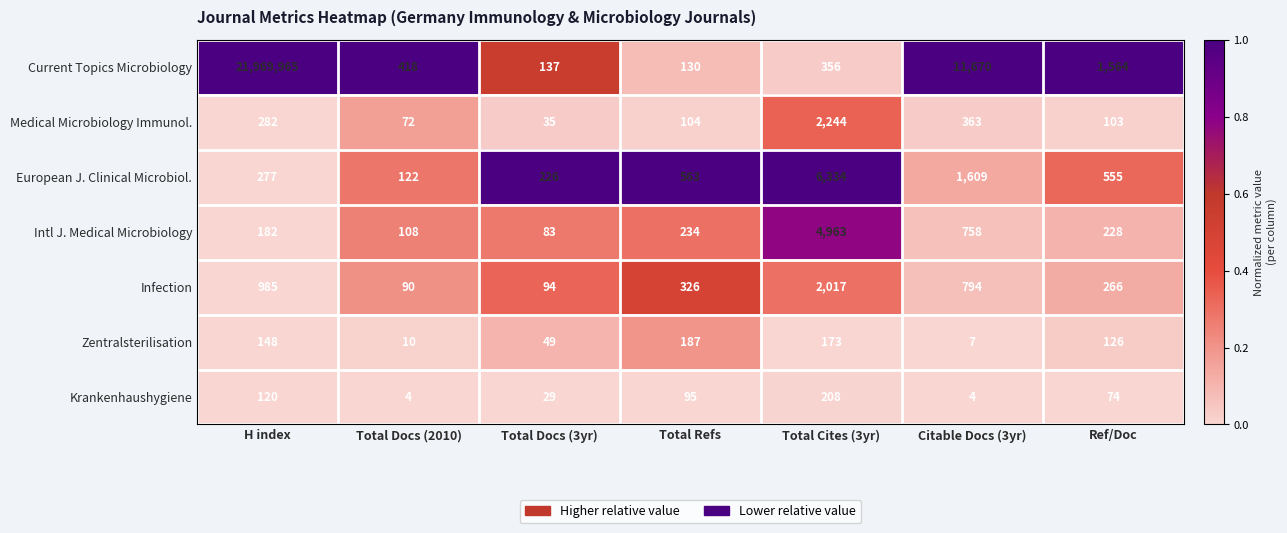

The value of Current Topics Microbiology at Total Cites (3yr) is 356. True or false?

True